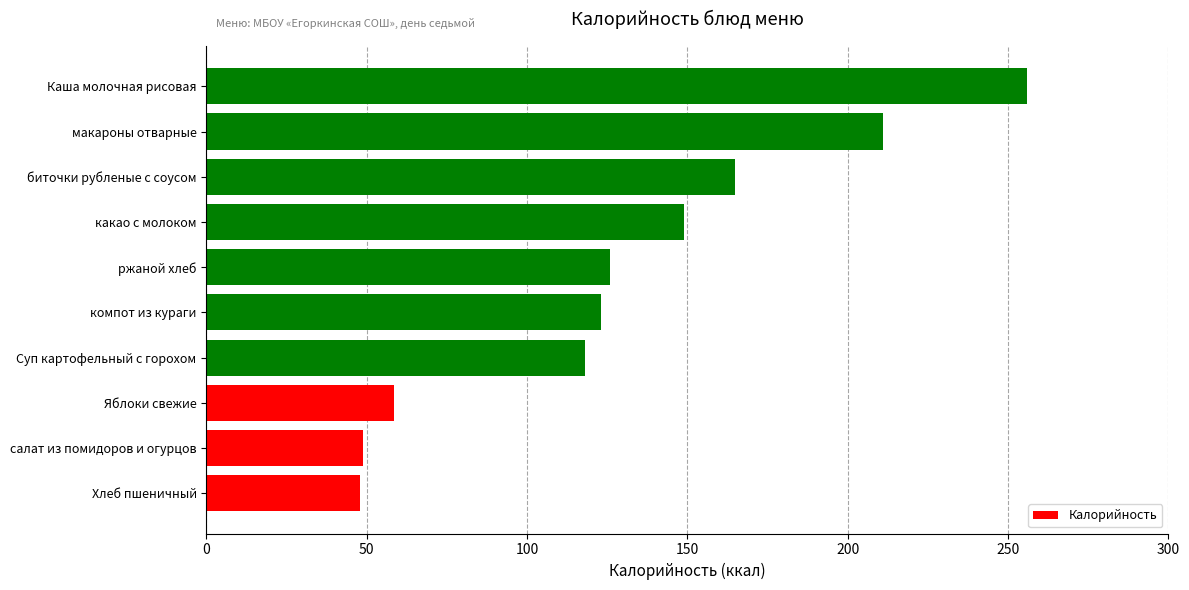

What is the ratio of the value at компот из кураги to the value at какао с молоком?

0.8